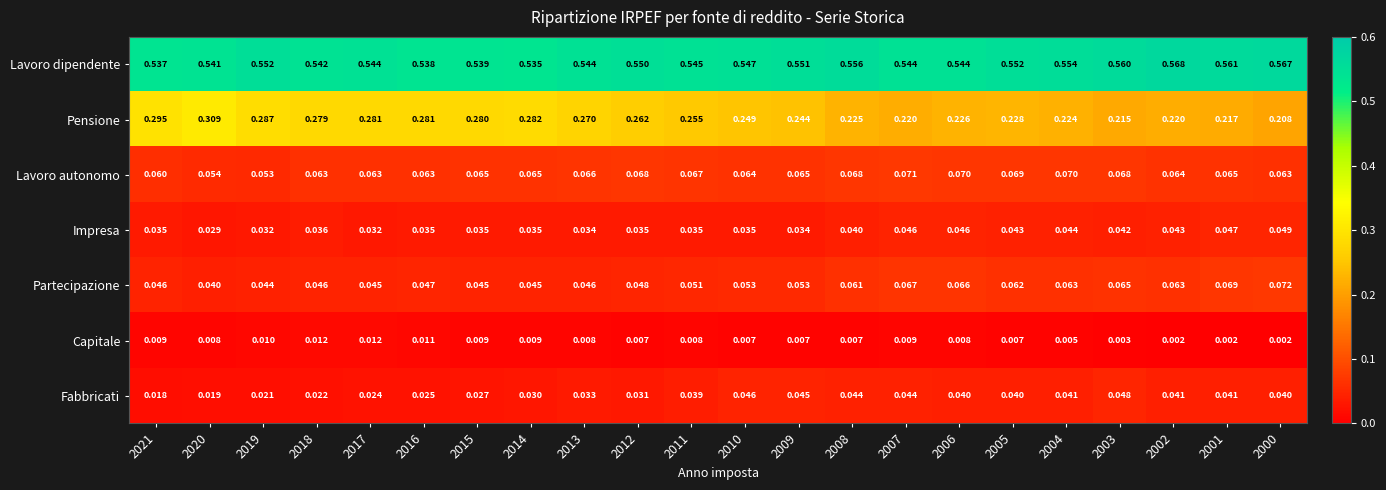

At 2003, list the series in order from smallest to largest.

Capitale, Impresa, Fabbricati, Partecipazione, Lavoro autonomo, Pensione, Lavoro dipendente